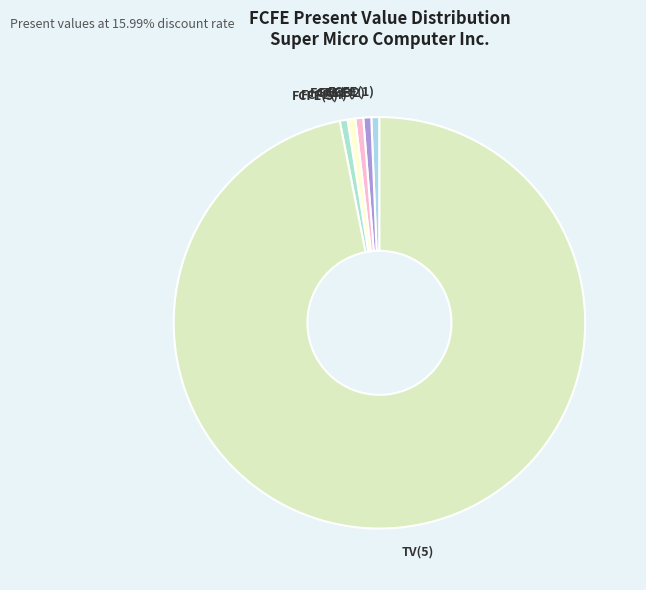

Combined, do FCFE(2) and FCFE(1) account for over 50%?

No